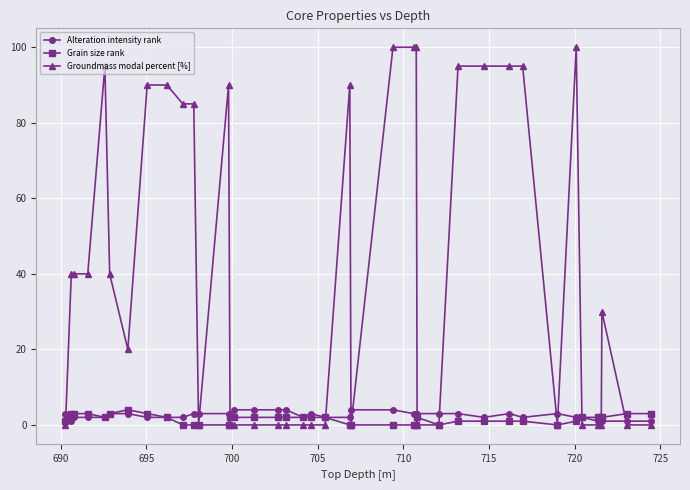

True or false: Grain size rank and Groundmass modal percent [%] cross at least once.

True